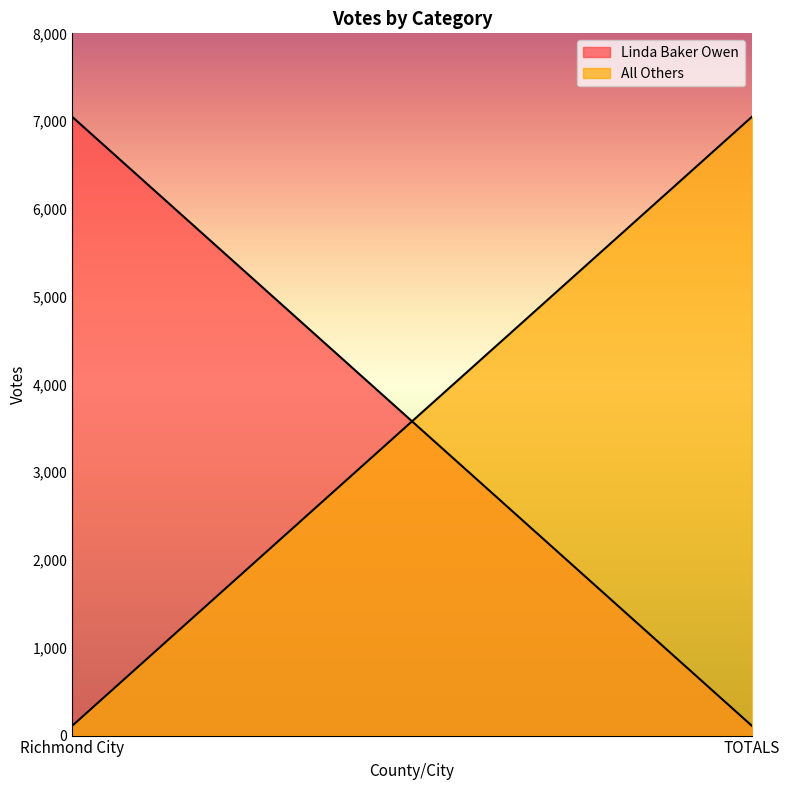

Rank the series by their maximum value, from lowest to highest.

Linda Baker Owen, All Others